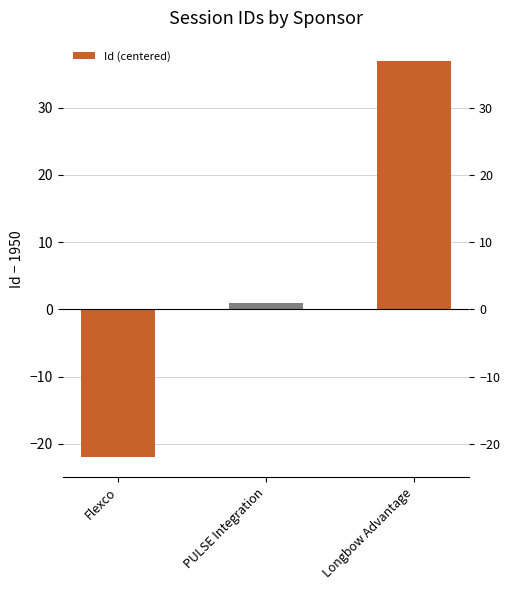

Is it true that the value at PULSE Integration is 1?

True